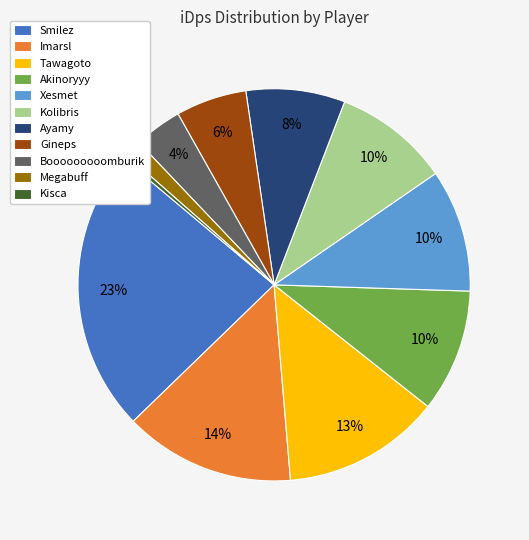

Do Booooooooomburik and Gineps together represent more than half of the pie?

No